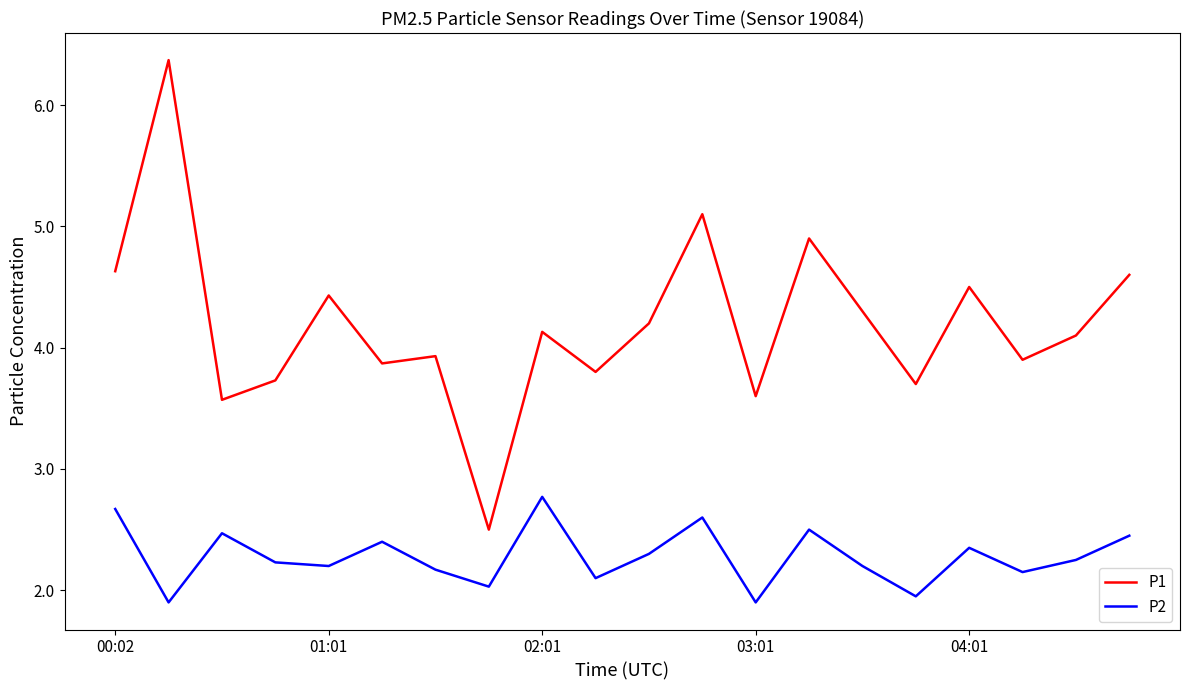

What is the difference between the maximum and minimum values in the P1 series?

3.9